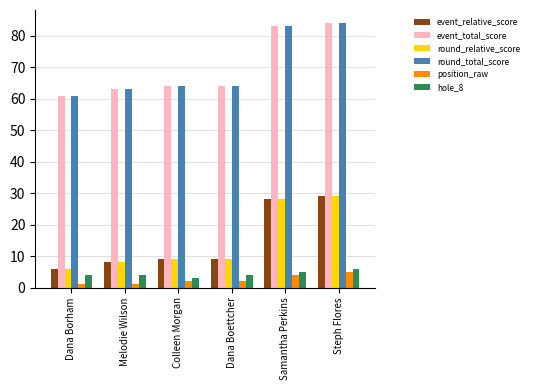

What is the average value of the hole_8 series?

4